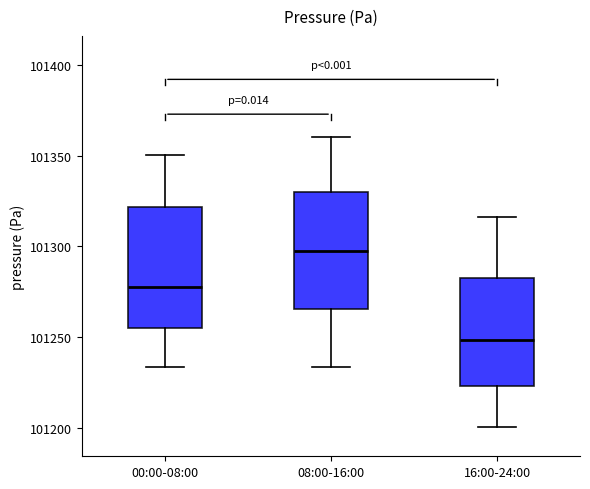

Reading left to right, transcribe this box plot: for each box, give where its median line is, the range the box spans, and where its two whiskers end, as read against the y-axis. The values are not printed on the chart, so give them approximately, as read against the axis.

00:00-08:00: median 101280, box 101255 to 101320, whiskers 101235 to 101350
08:00-16:00: median 101300, box 101265 to 101330, whiskers 101235 to 101360
16:00-24:00: median 101250, box 101225 to 101280, whiskers 101200 to 101315